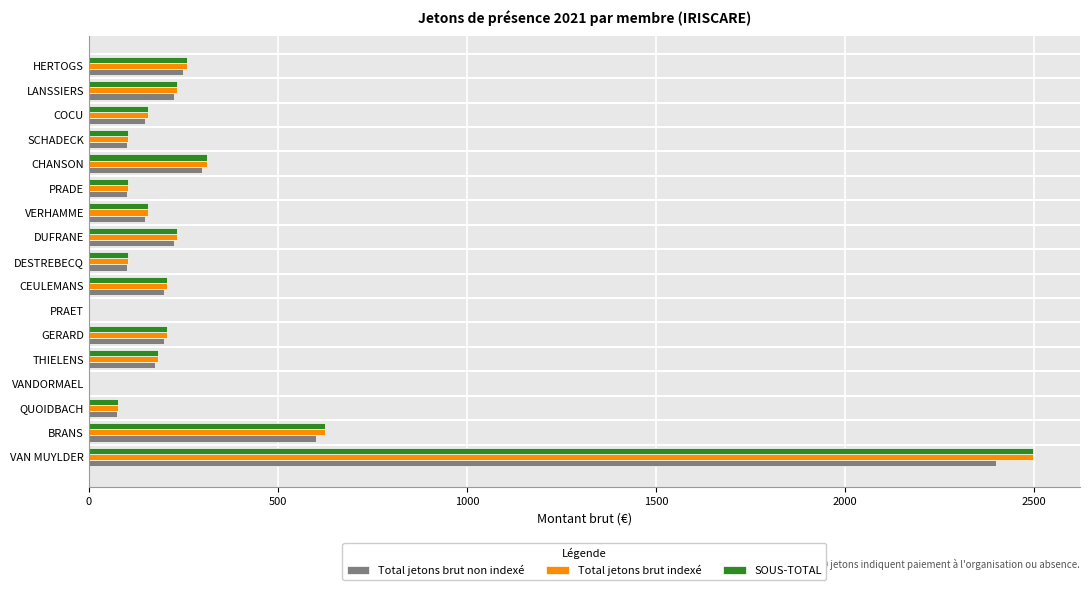

What is the sum of all Total jetons brut indexé values?

5460